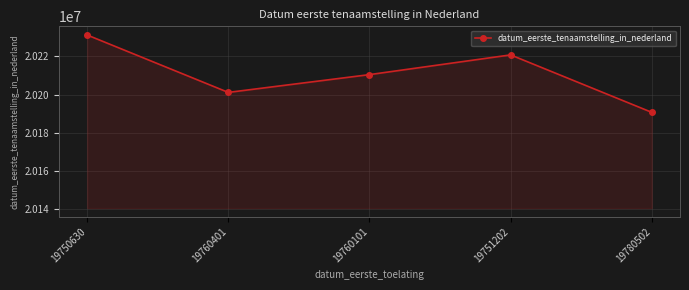

What is the average value?

20210809